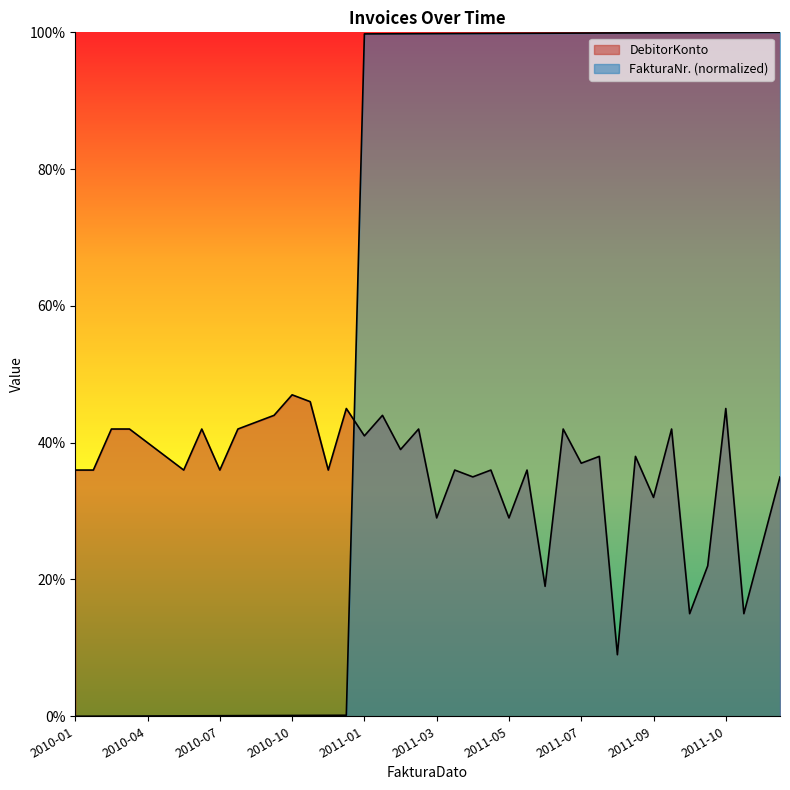

Which series has the largest total across all categories?

FakturaNr.